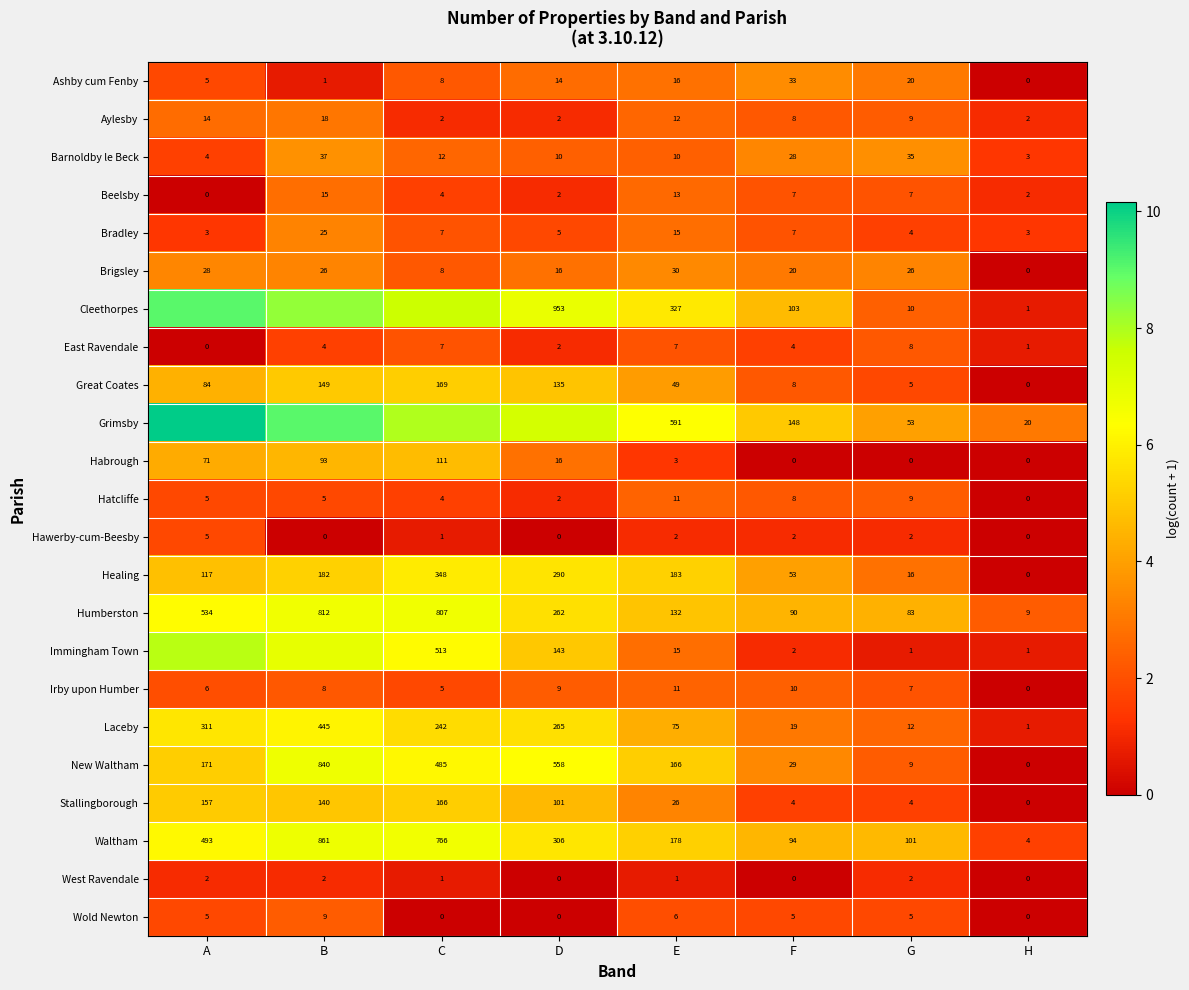

True or false: Healing has a value of 2.5 at C.

False